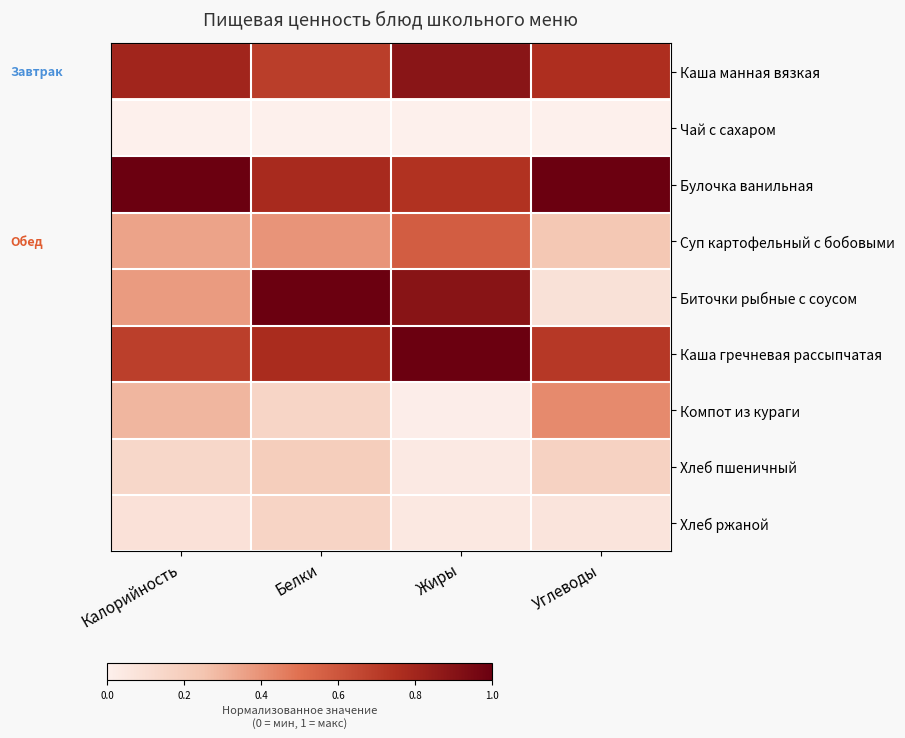

Reading left to right, transcribe all the data shown in this chart.

Каша манная вязкая: Калорийность=0.8	Белки=0.7	Жиры=0.9	Углеводы=0.8
Чай с сахаром: Калорийность=0.0	Белки=0.0	Жиры=0.0	Углеводы=0.0
Булочка ванильная: Калорийность=1.0	Белки=0.8	Жиры=0.7	Углеводы=1.0
Суп картофельный с бобовыми: Калорийность=0.3	Белки=0.4	Жиры=0.6	Углеводы=0.2
Биточки рыбные с соусом: Калорийность=0.4	Белки=1.0	Жиры=0.9	Углеводы=0.1
Каша гречневая рассыпчатая: Калорийность=0.7	Белки=0.8	Жиры=1.0	Углеводы=0.7
Компот из кураги: Калорийность=0.3	Белки=0.2	Жиры=0.0	Углеводы=0.4
Хлеб пшеничный: Калорийность=0.1	Белки=0.2	Жиры=0.0	Углеводы=0.2
Хлеб ржаной: Калорийность=0.1	Белки=0.2	Жиры=0.0	Углеводы=0.1